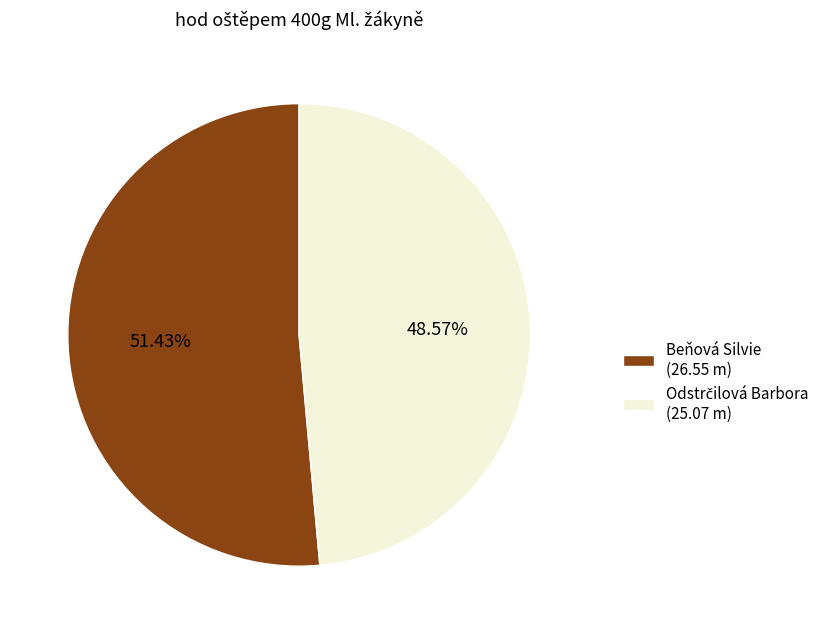

Does any single category account for the majority?

Yes